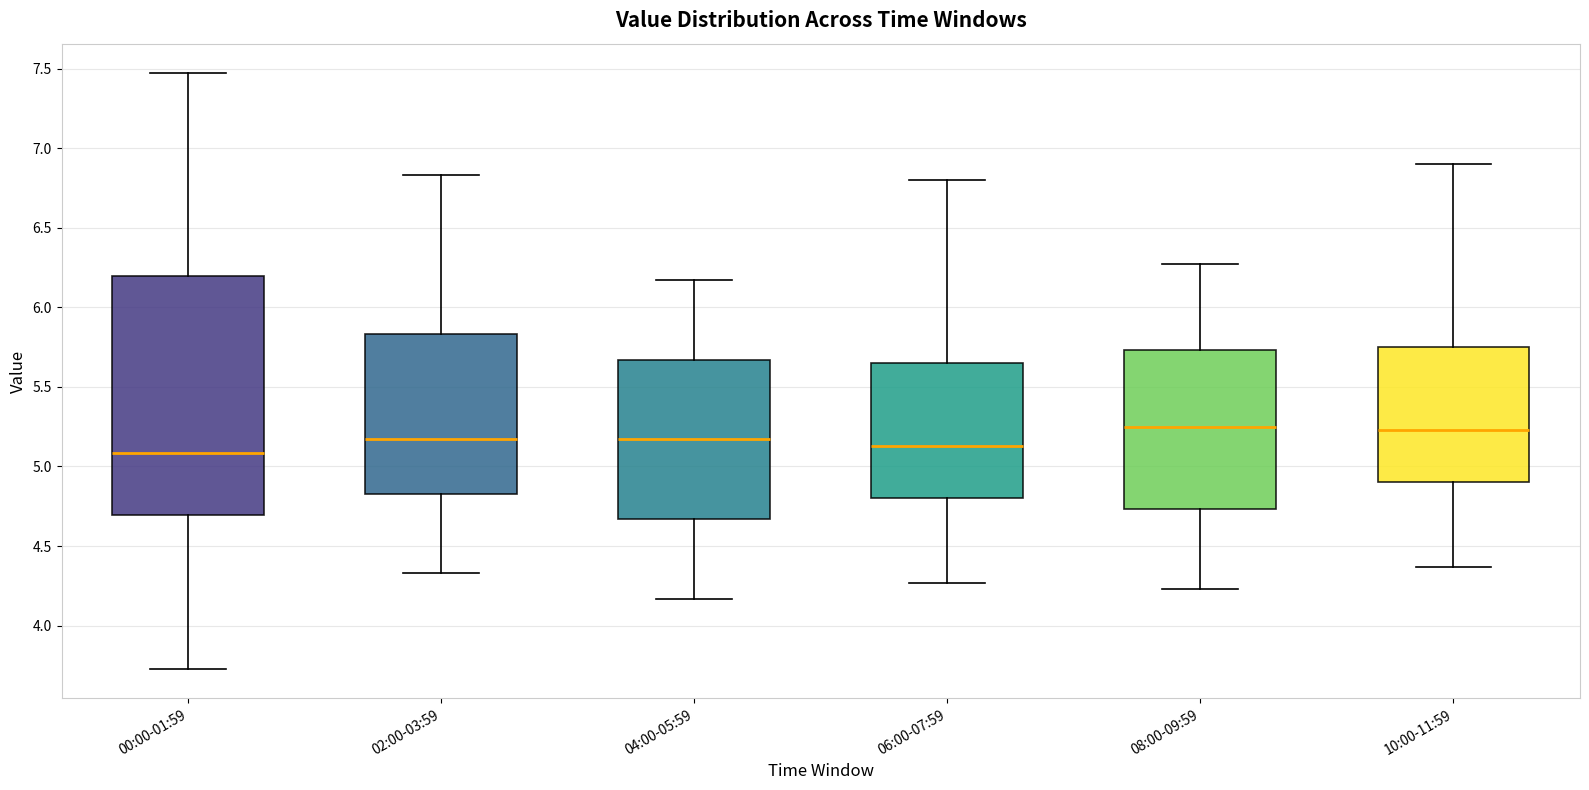

Which box is the tallest, from its lower edge to its upper edge?

00:00-01:59